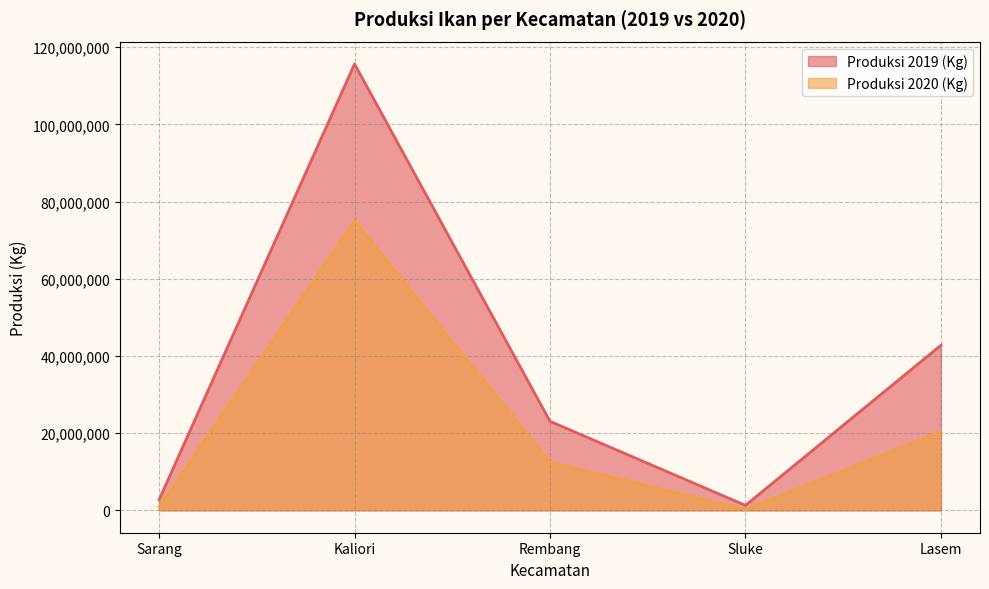

Reading left to right, what are all the values shown in this chart?

Produksi 2019 (Kg): Sarang=2771000	Kaliori=115632000	Rembang=23077000	Sluke=1303000	Lasem=42777000
Produksi 2020 (Kg): Sarang=876003	Kaliori=74988400	Rembang=12497000	Sluke=178500	Lasem=20318500